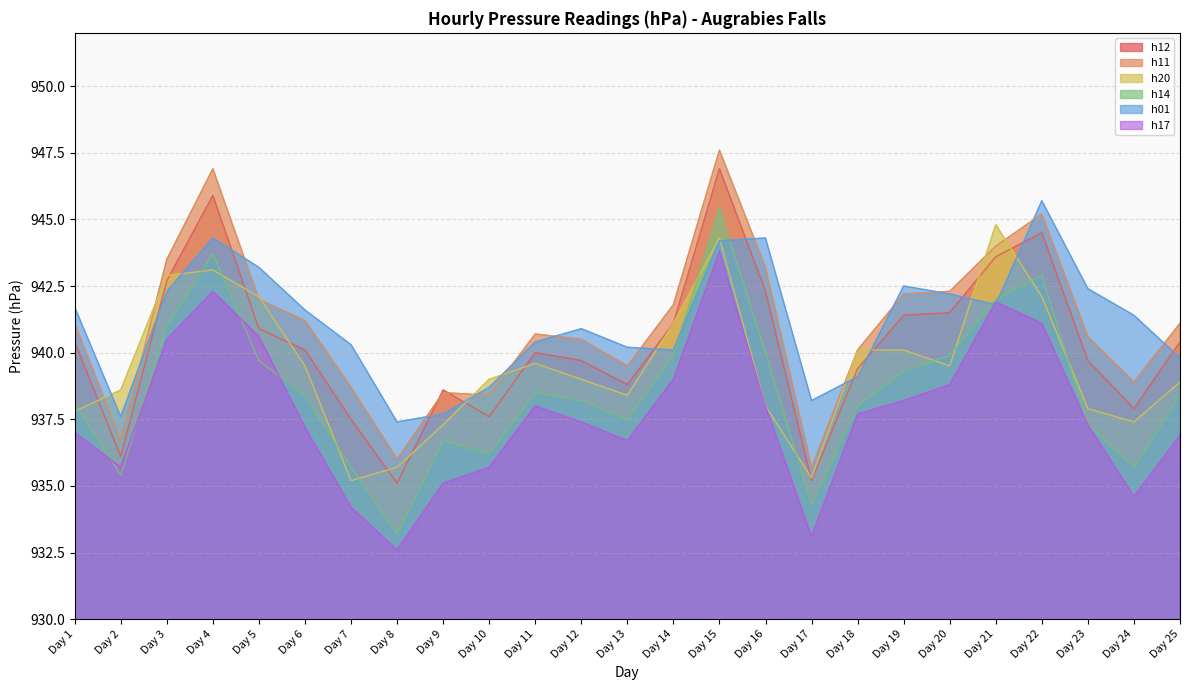

How many values in the h14 series are below 938?

9